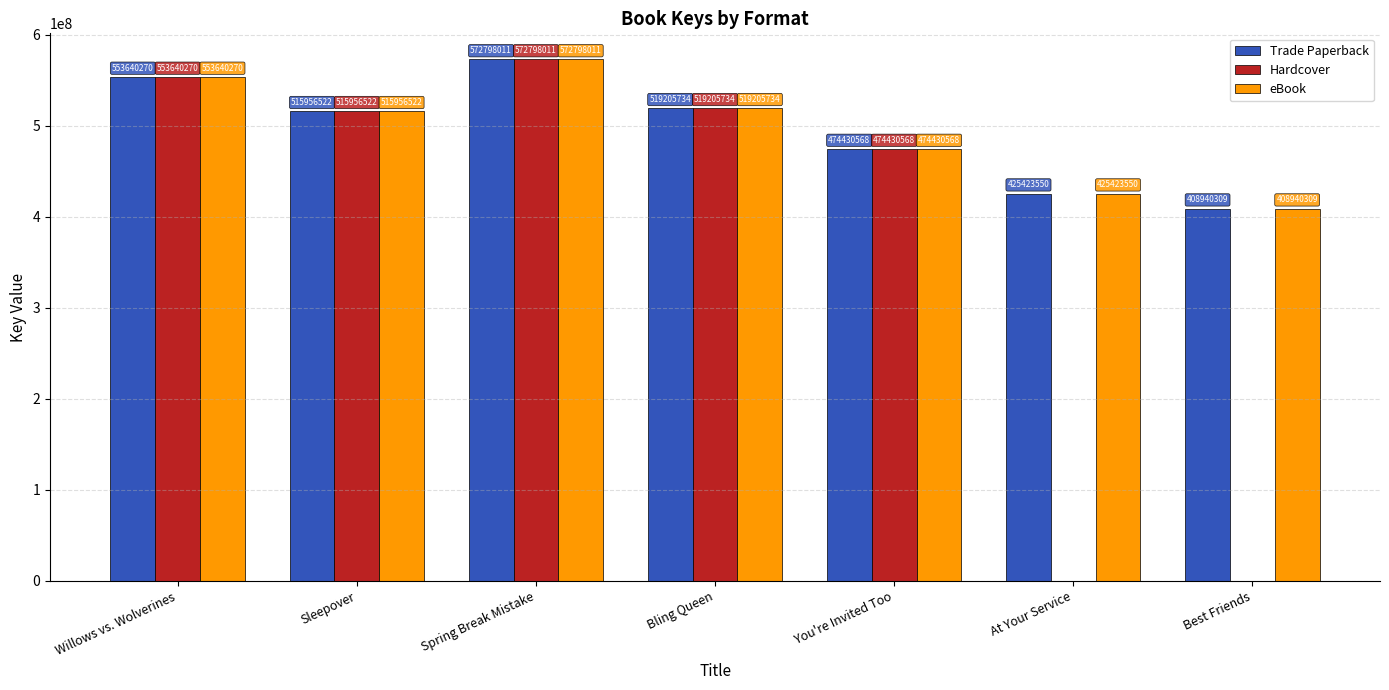

What is the maximum value shown in the chart?

572798011